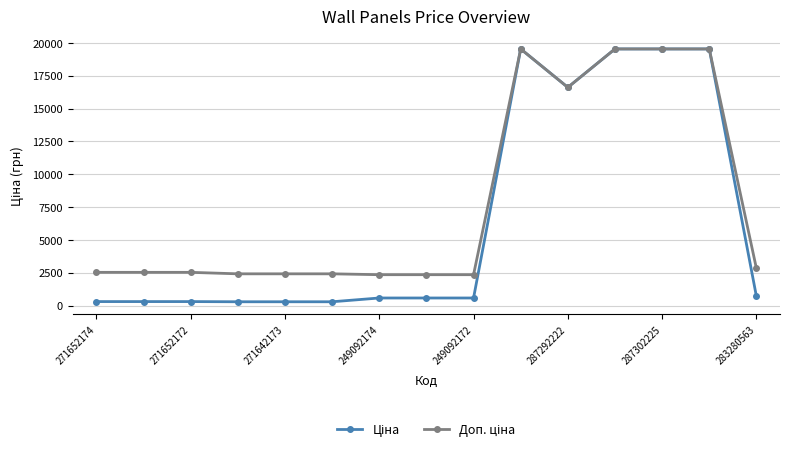

What is the maximum value shown in the chart?

19542.7